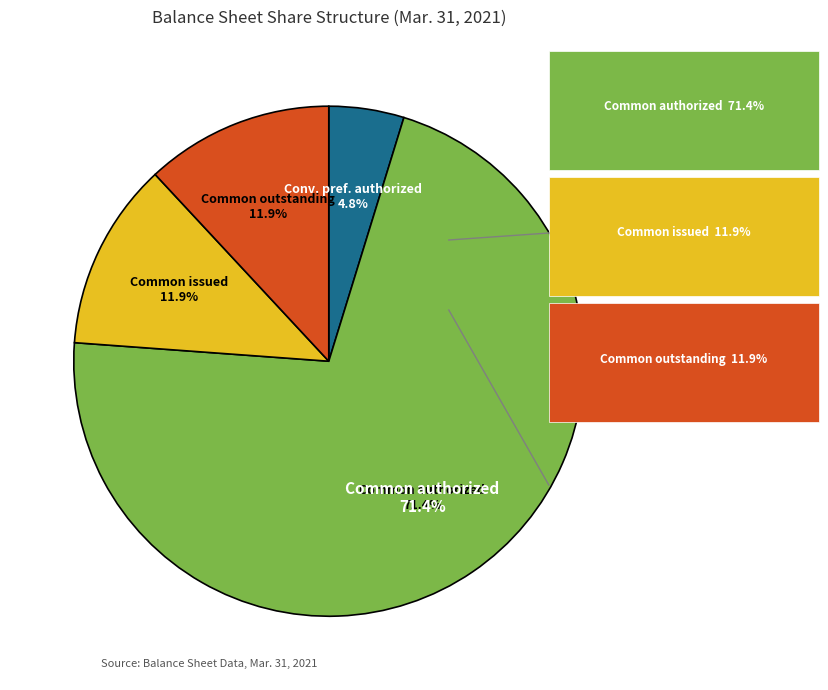

What is the largest slice in the pie chart?

Common stock authorized